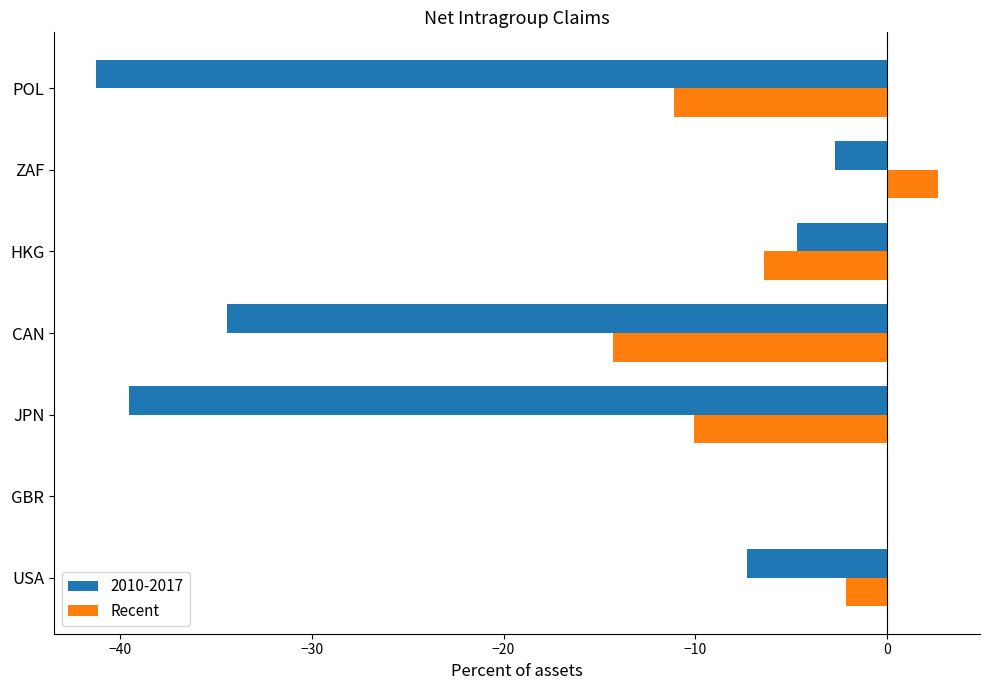

How many categories are shown in the chart?

7